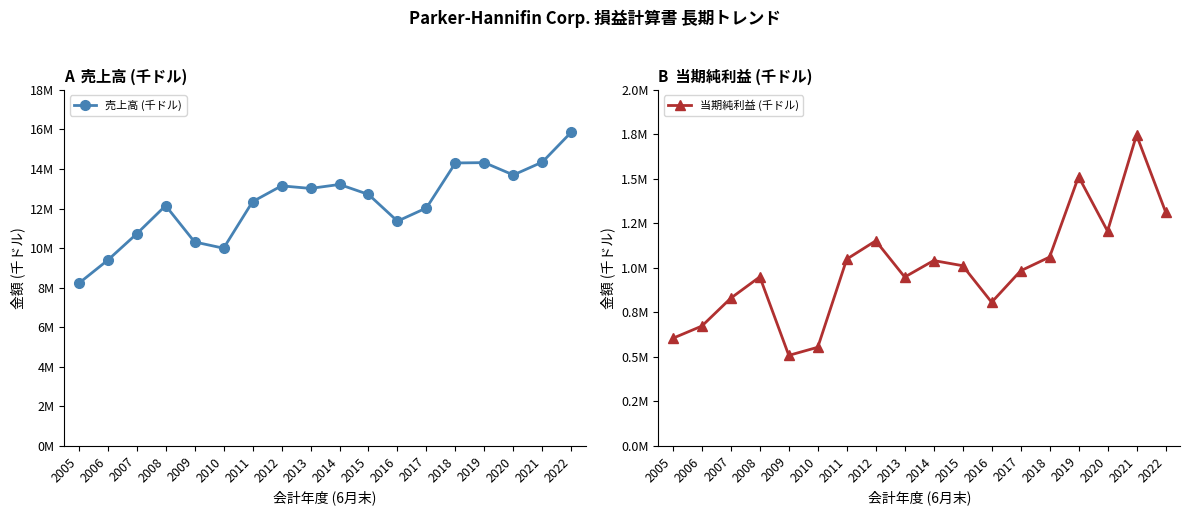

What is the value of the 売上高 (千ドル) point at the 14th from the left?

14302392